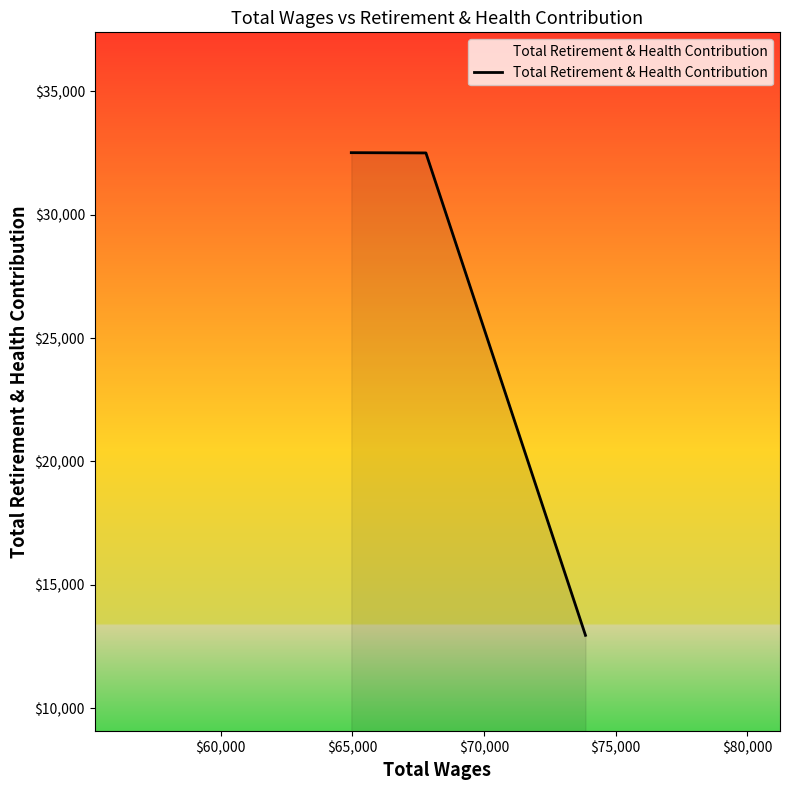

What is the difference between the second highest and minimum values?

19551